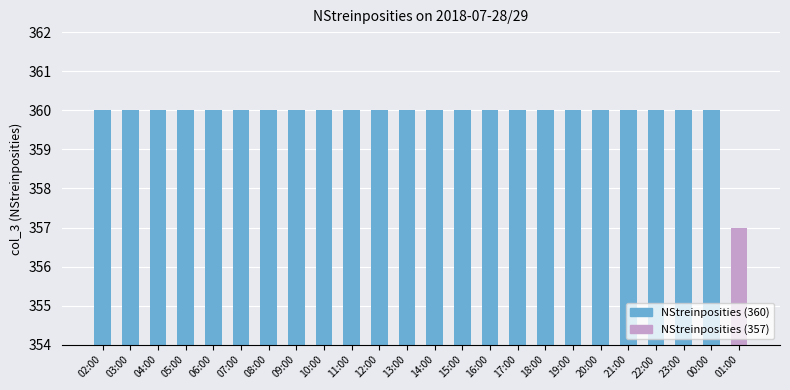

Approximately how many times larger is the value at 02:00 compared to 03:00?

1.0